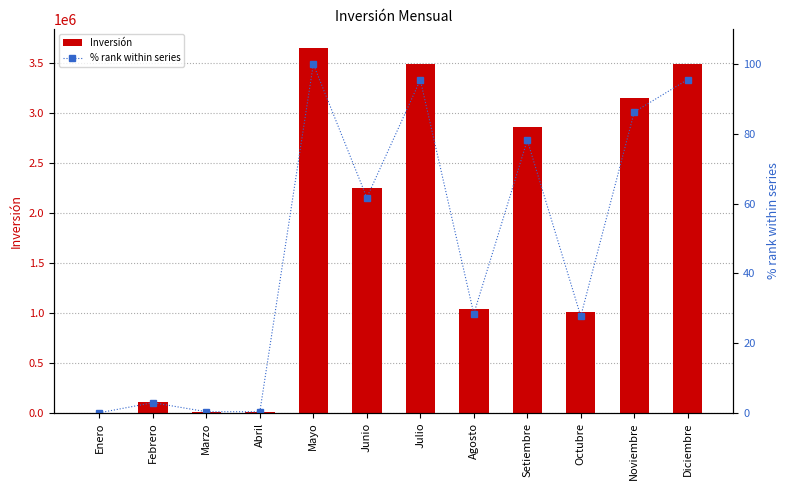

Reading right to left, list all the values displayed in this chart.

Inversión: Diciembre=3492638.0	Noviembre=3152806.0	Octubre=1010992.0	Setiembre=2859255.0	Agosto=1037250.0	Julio=3491076.0	Junio=2254100.0	Mayo=3654858.0	Abril=10000.0	Marzo=12545.0	Febrero=105400.0	Enero=1000.0
% rank within series: Diciembre=95.6	Noviembre=86.3	Octubre=27.7	Setiembre=78.2	Agosto=28.4	Julio=95.5	Junio=61.7	Mayo=100.0	Abril=0.3	Marzo=0.3	Febrero=2.9	Enero=0.0